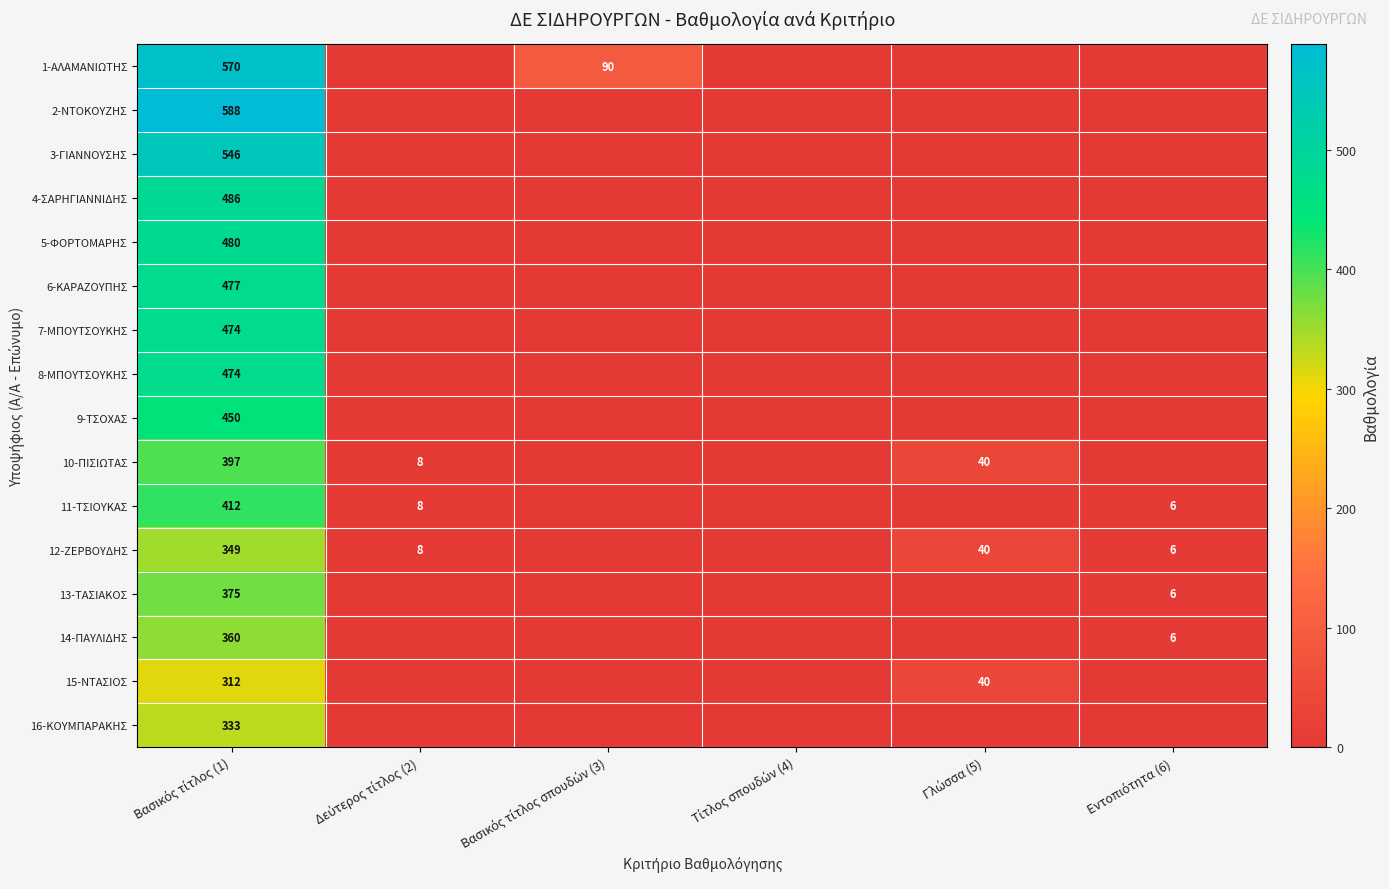

How many data points in 4-ΣΑΡΗΓΙΑΝΝΙΔΗΣ are above 0?

1